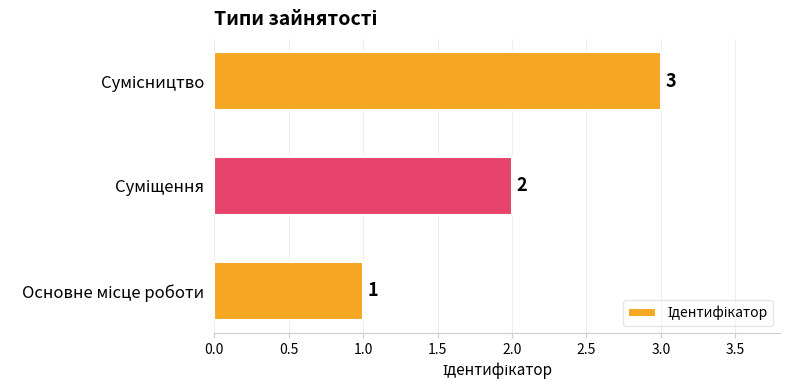

What is the greatest value displayed?

3